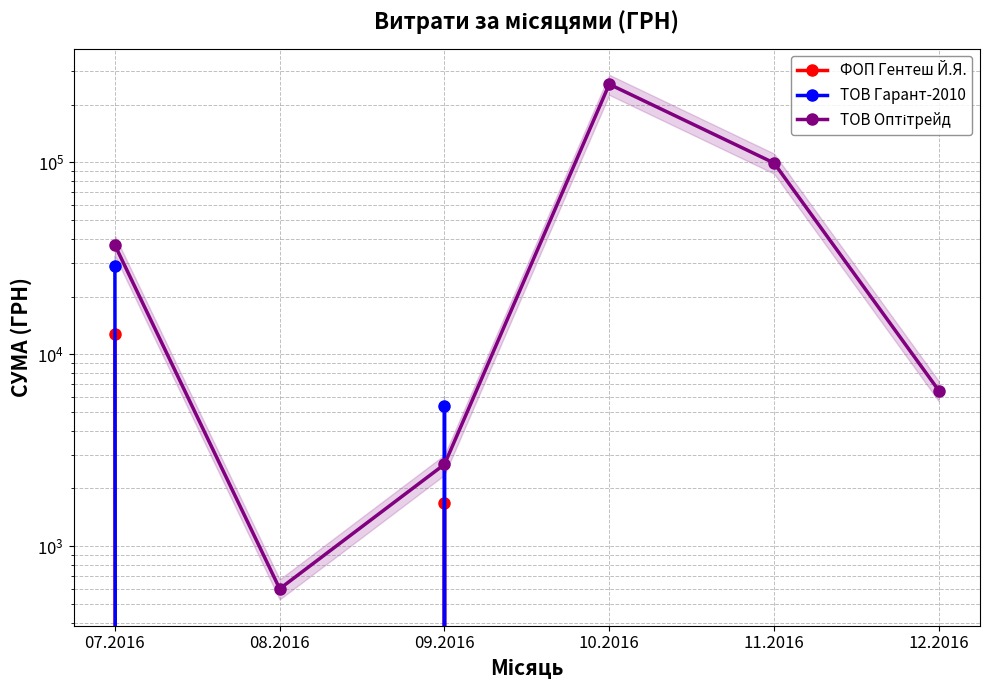

Reading right to left, extract all data points from this chart.

ФОП Гентеш Й.Я.: 0.0	0.0	0.0	1680.0	0.0	12755.0
ТОВ Гарант-2010: 0.0	0.0	0.0	5400.0	0.0	28954.0
ТОВ Оптітрейд: 6472.0	99317.8	255550.2	2671.0	600.0	37057.0